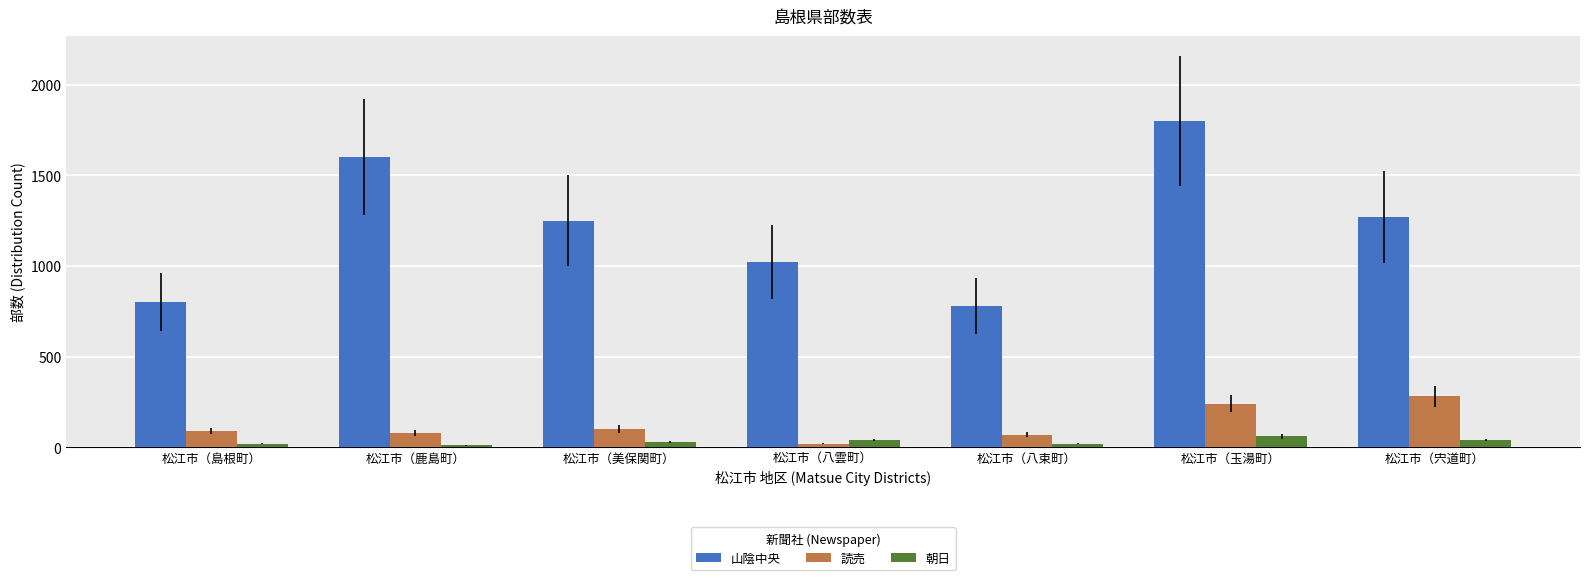

Reading left to right, list all the values displayed in this chart.

山陰中央: 800	1600	1250	1020	780	1800	1270
読売: 90	80	100	20	70	240	280
朝日: 20	10	30	40	20	60	40